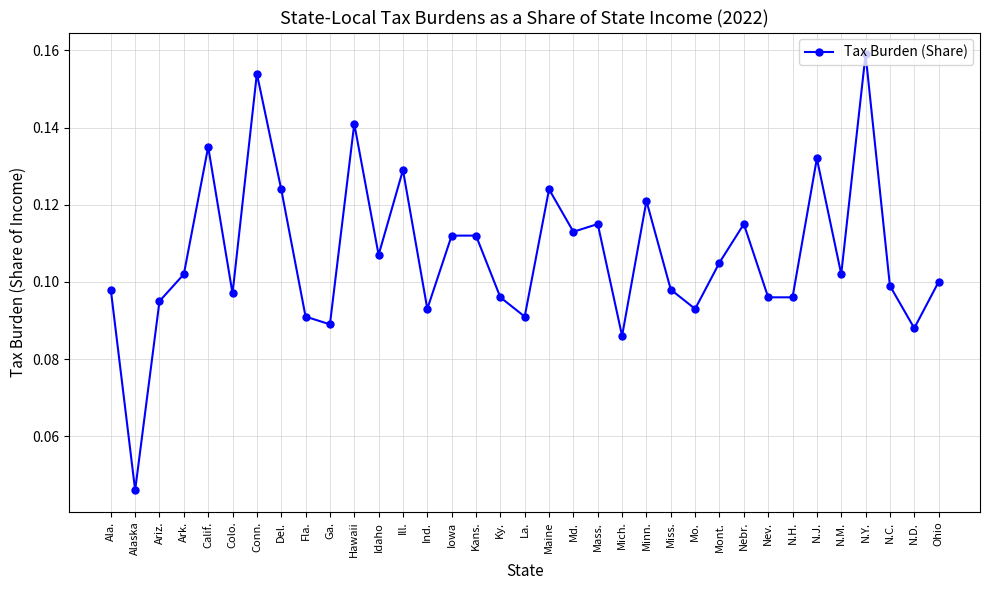

At which label is the value closest to 0?

Alaska